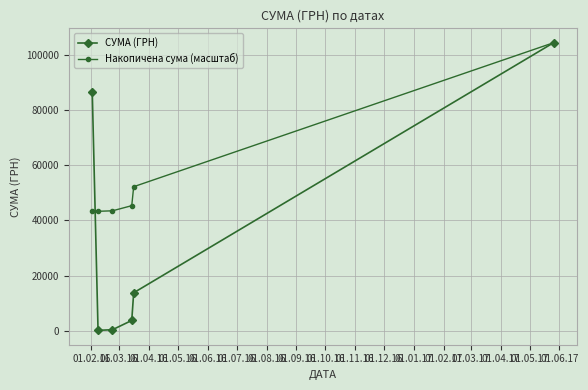

Which series has the largest range (max minus min)?

СУМА (ГРН)